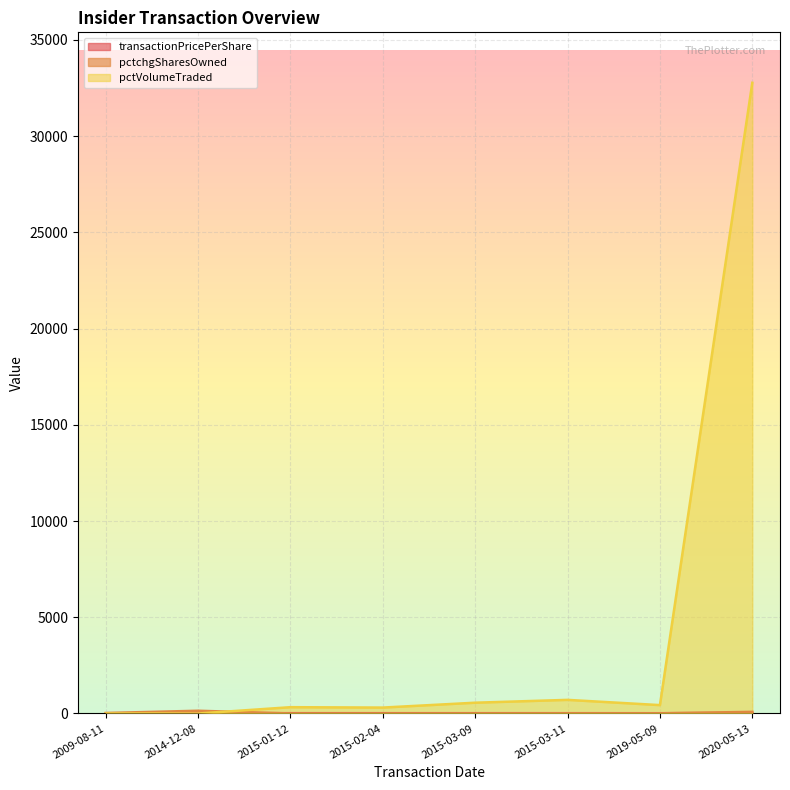

What is the spread (max minus min) of values at 2015-01-12?

326.0